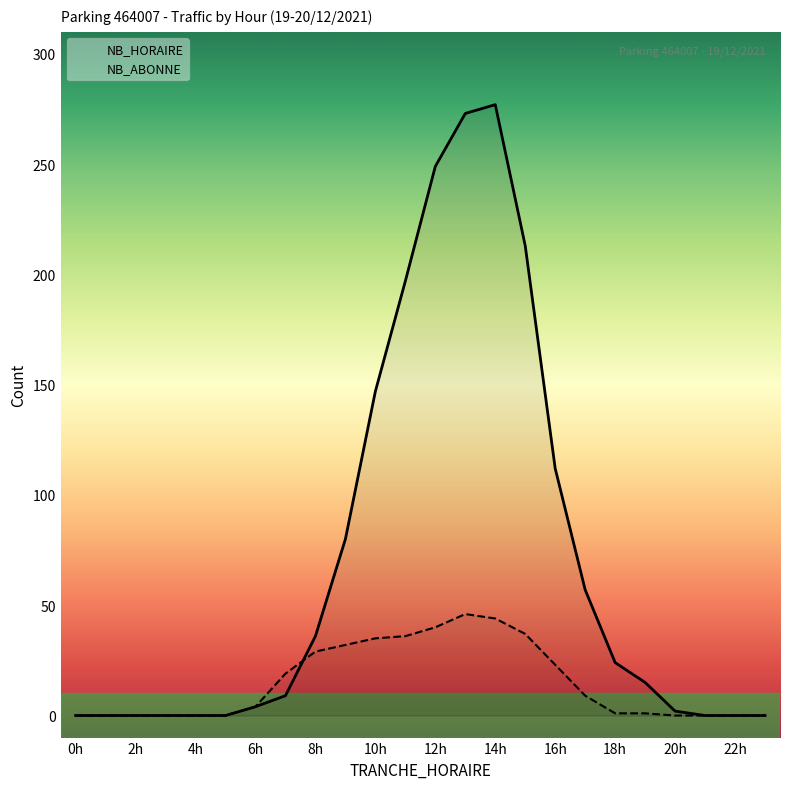

What is the maximum value for NB_HORAIRE?

277